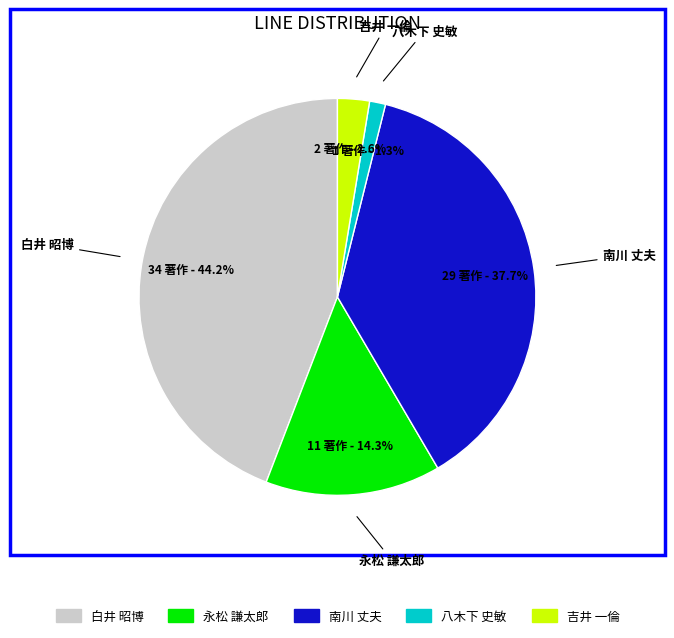

Between 白井 昭博 and 永松 謙太郎, which is larger?

白井 昭博